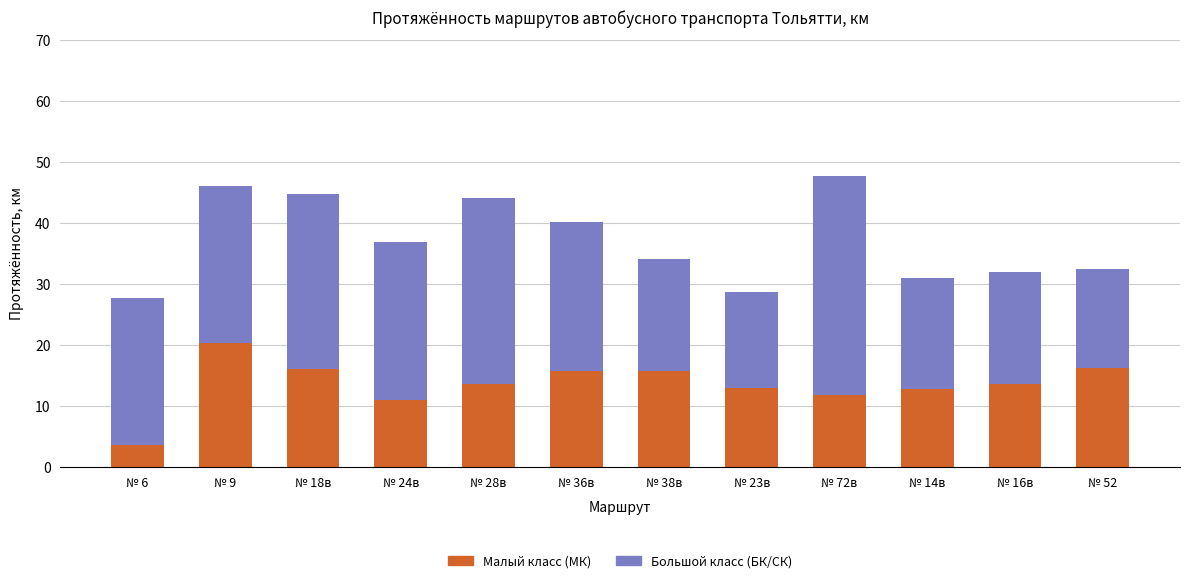

Is it true that Малый класс (МК) equals 16.0 at № 18в?

True